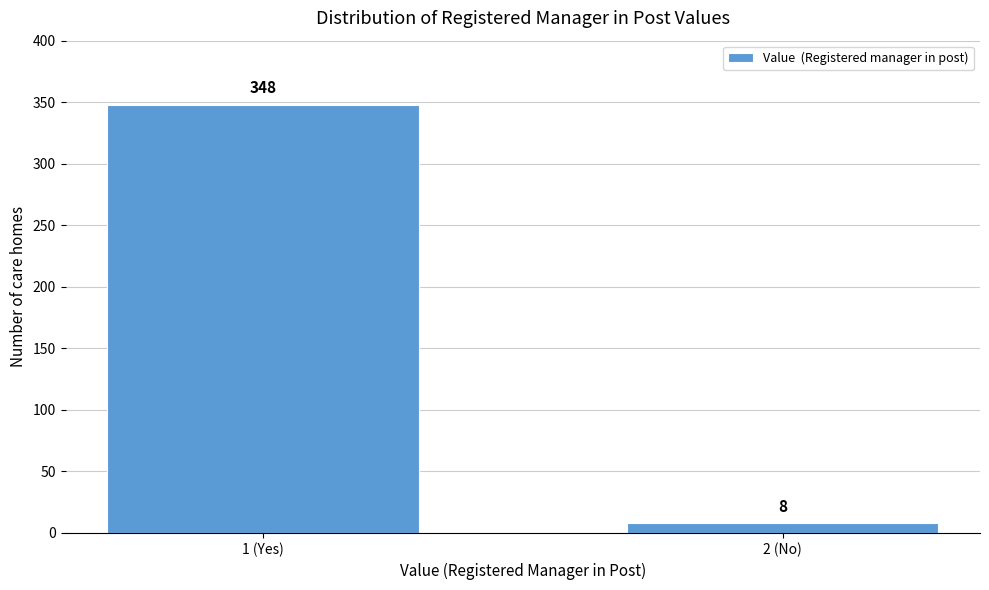

Reading right to left, transcribe all the data shown in this chart.

8	348